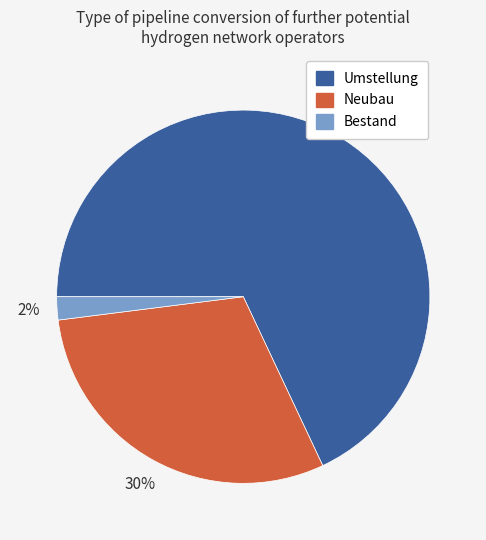

To the nearest percent, what is the combined percentage of Neubau and Bestand?

32%